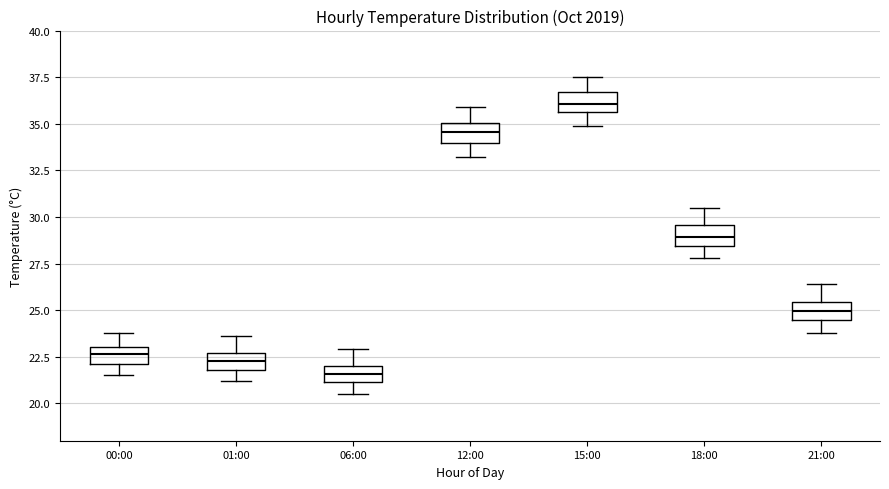

Reading left to right, transcribe this box plot: for each box, give where its median line is, the range the box spans, and where its two whiskers end, as read against the y-axis. The values are not printed on the chart, so give them approximately, as read against the axis.

00:00: median 22.5, box 22.0 to 23.0, whiskers 21.5 to 24.0
01:00: median 22.5 (inside the box), box 22.0 to 22.5, whiskers 21.0 to 23.5
06:00: median 21.5, box 21.0 to 22.0, whiskers 20.5 to 23.0
12:00: median 34.5, box 34.0 to 35.0, whiskers 33.0 to 36.0
15:00: median 36.0, box 35.5 to 36.5, whiskers 35.0 to 37.5
18:00: median 29.0, box 28.5 to 29.5, whiskers 28.0 to 30.5
21:00: median 25.0, box 24.5 to 25.5, whiskers 24.0 to 26.5